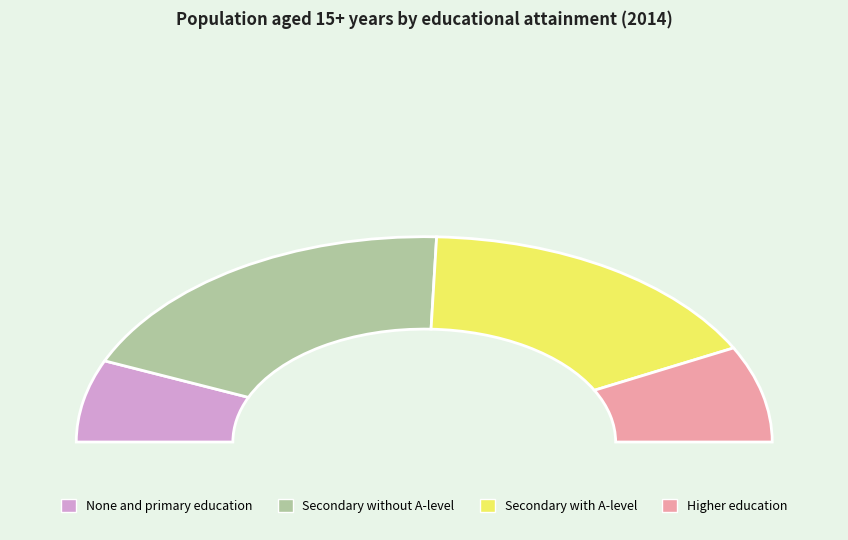

To the nearest percent, what portion does Secondary with A-level represent?

34%